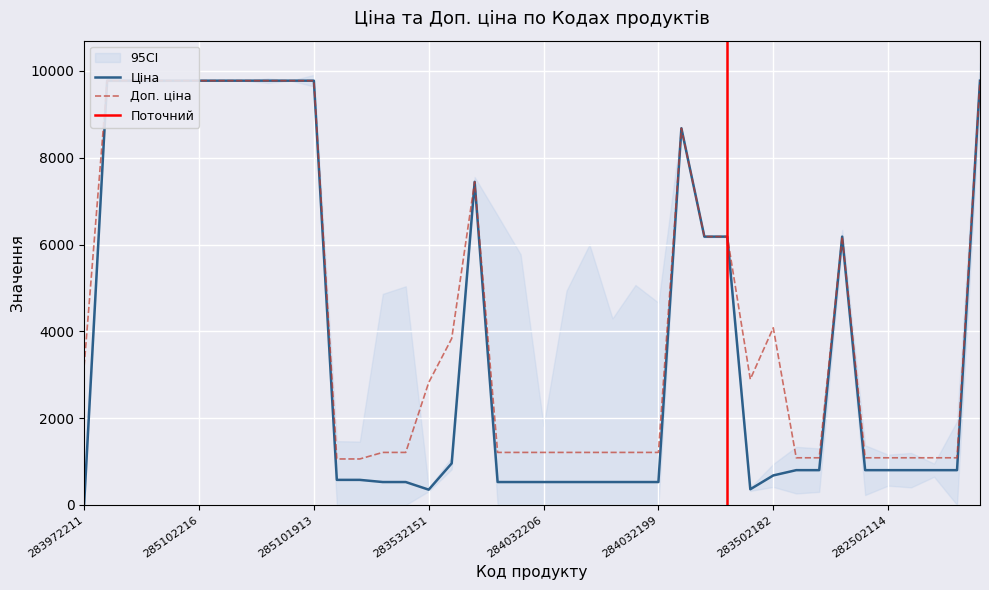

The Ціна series shows 420.8 at 282502115. True or false?

False